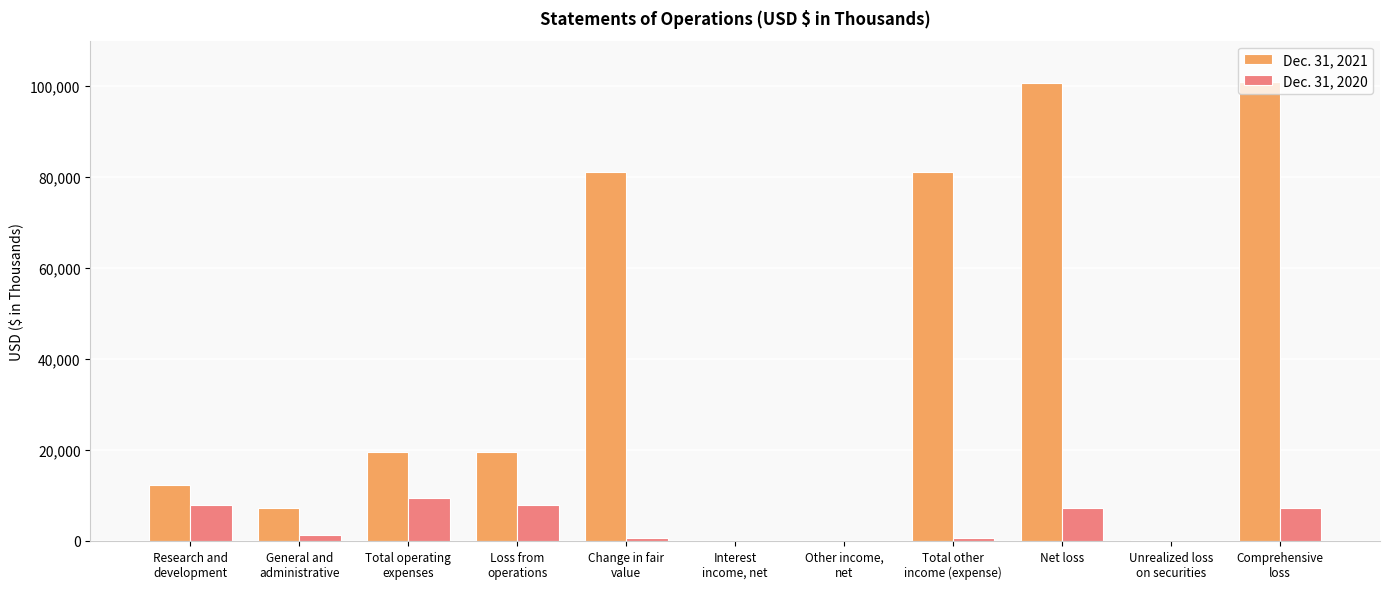

Which series has the largest total across all categories?

Dec. 31, 2021